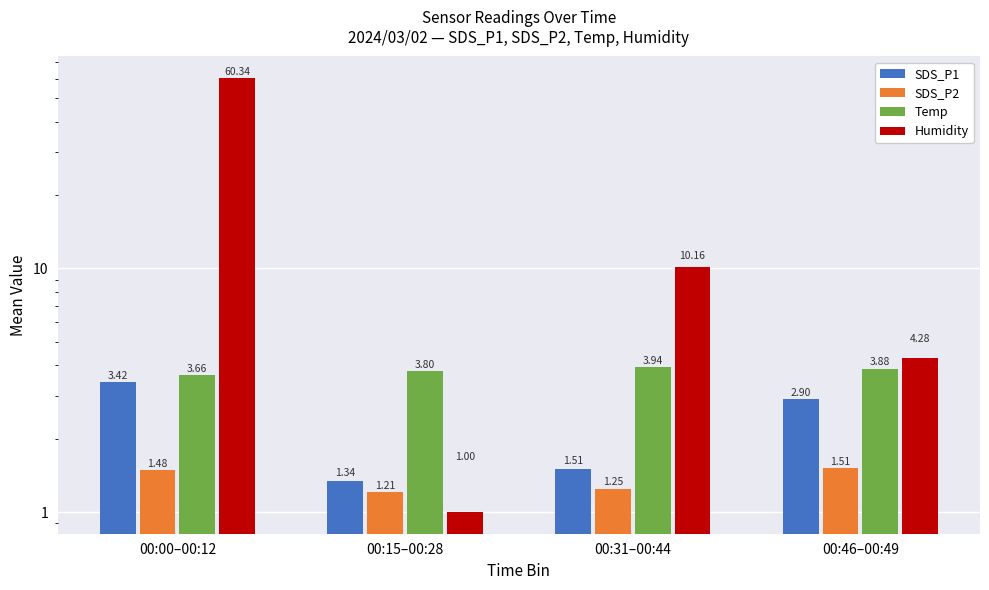

What is the maximum value for Temp?

3.9